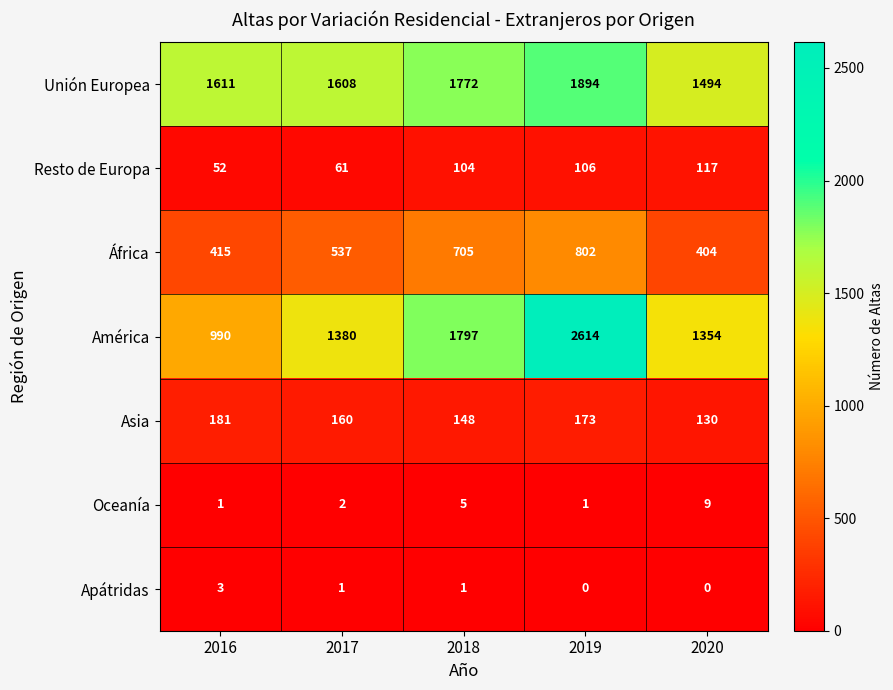

Which series has the widest spread of values?

América